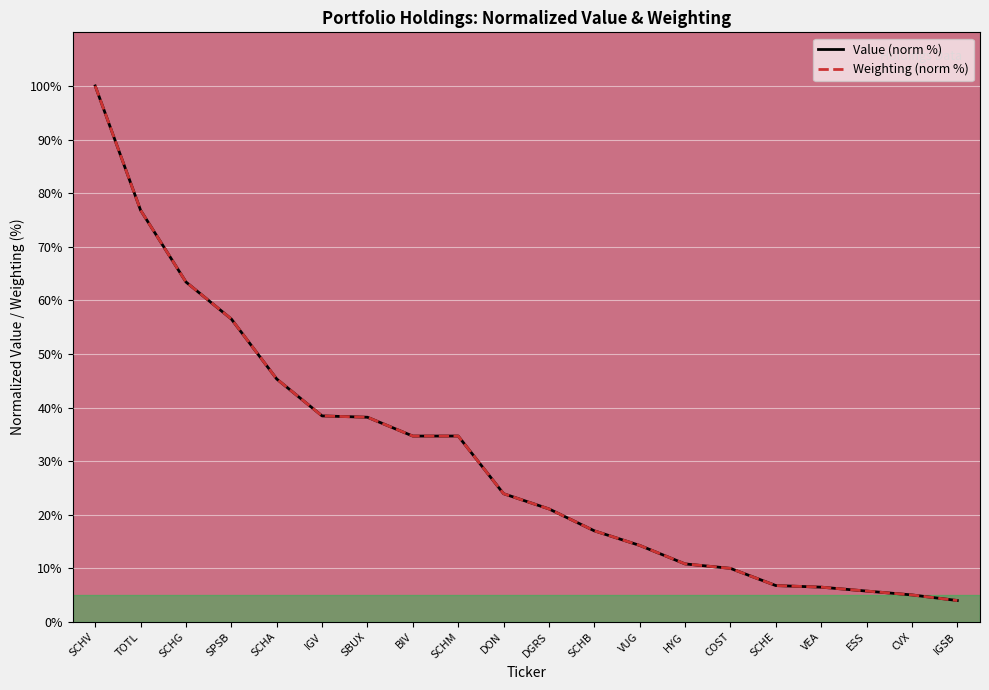

Read the Weighting (norm %) value at SCHG.

63.4